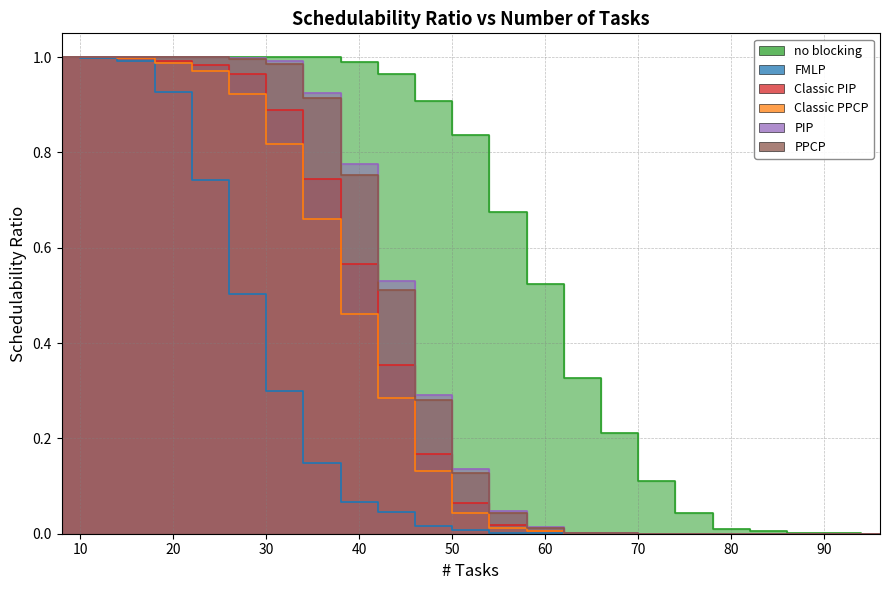

How many series are shown in this chart?

6